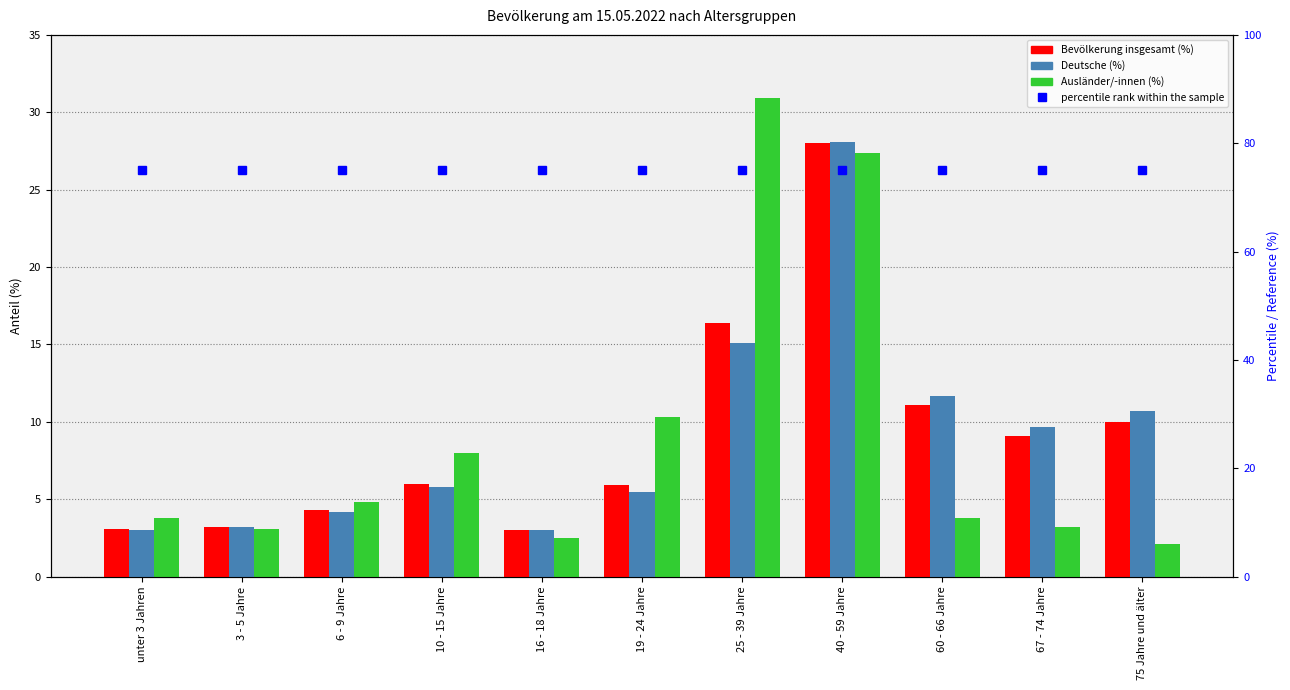

How many data points in Deutsche (%) are less than 5?

4